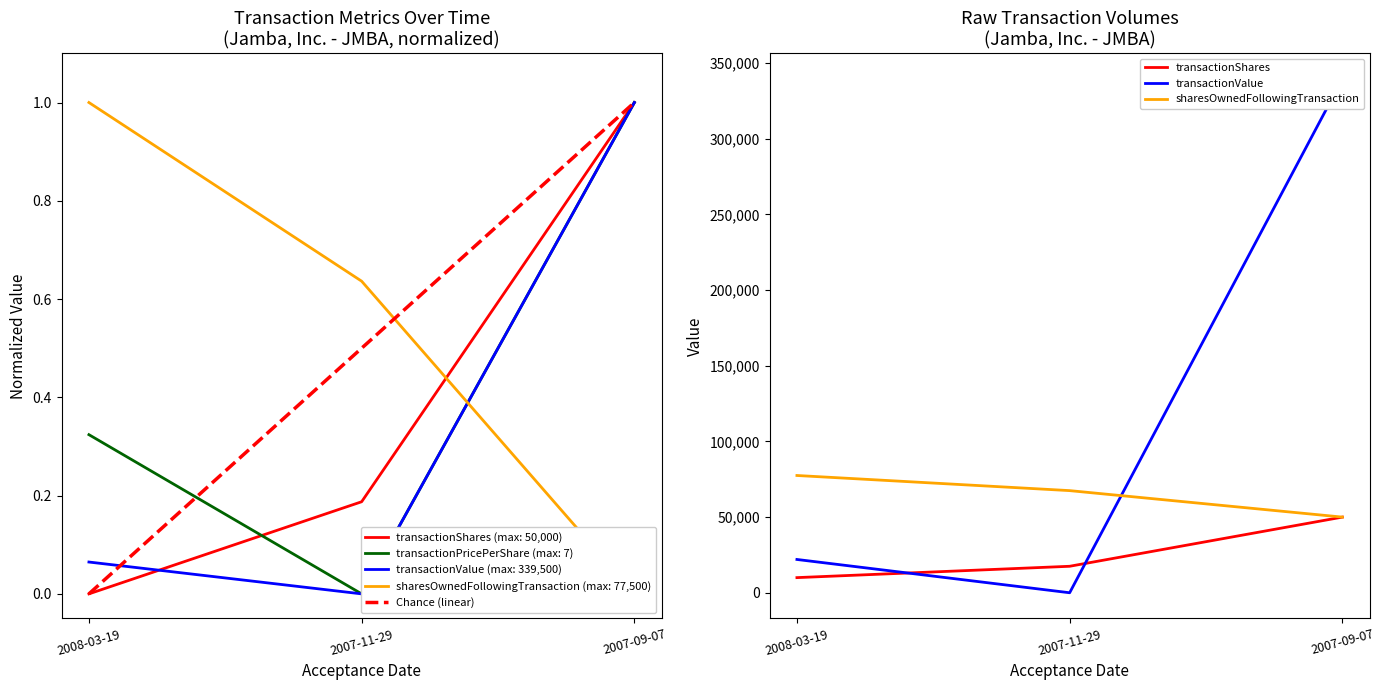

What is the sum of the transactionPricePerShare values at 2007-09-07 and 2007-11-29?

1.0